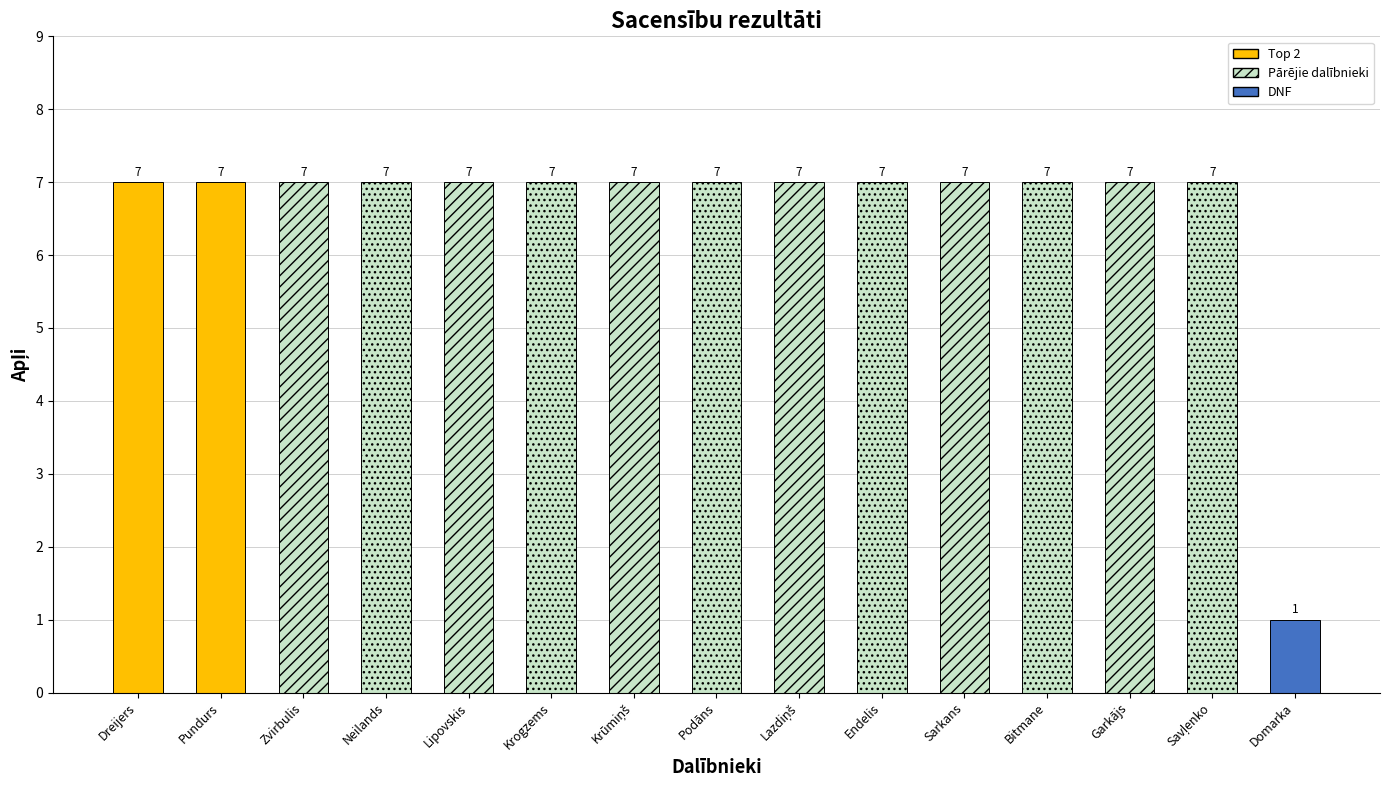

What is the smallest value displayed?

1